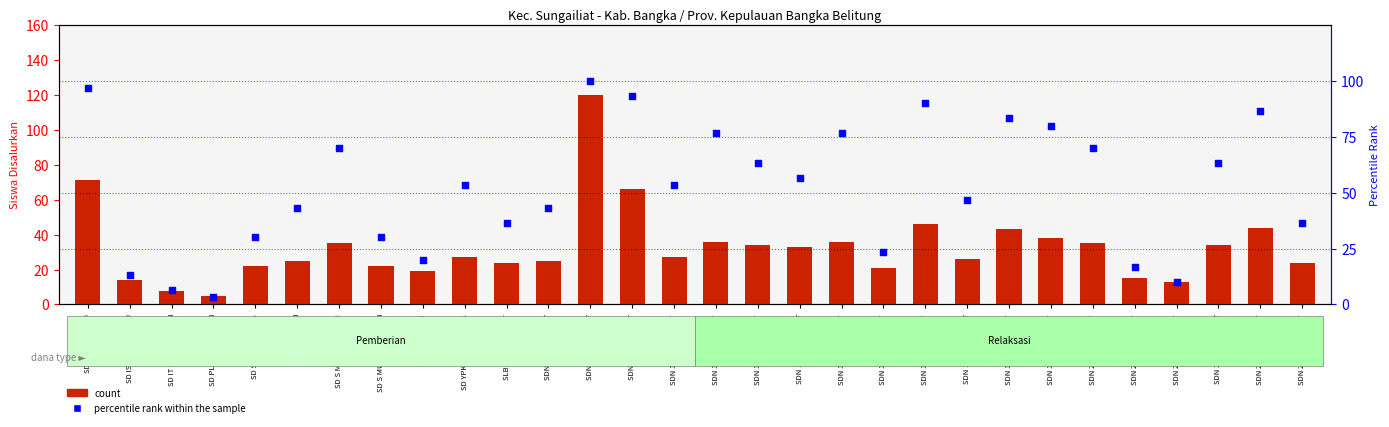

Which series reaches the minimum Y coordinate?

percentile rank within the sample